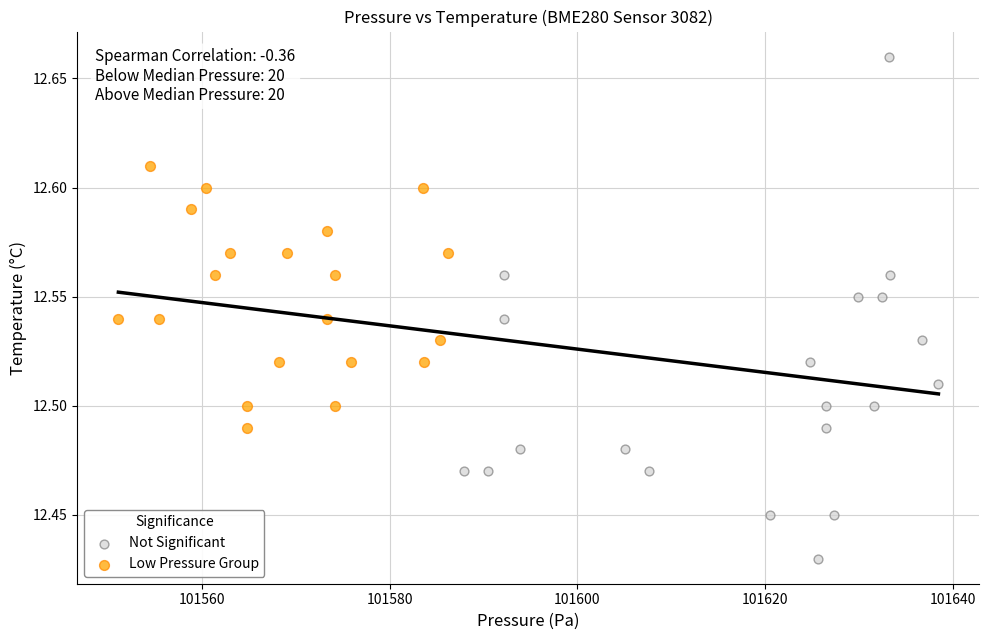

Which series reaches the minimum Y coordinate?

Not Significant